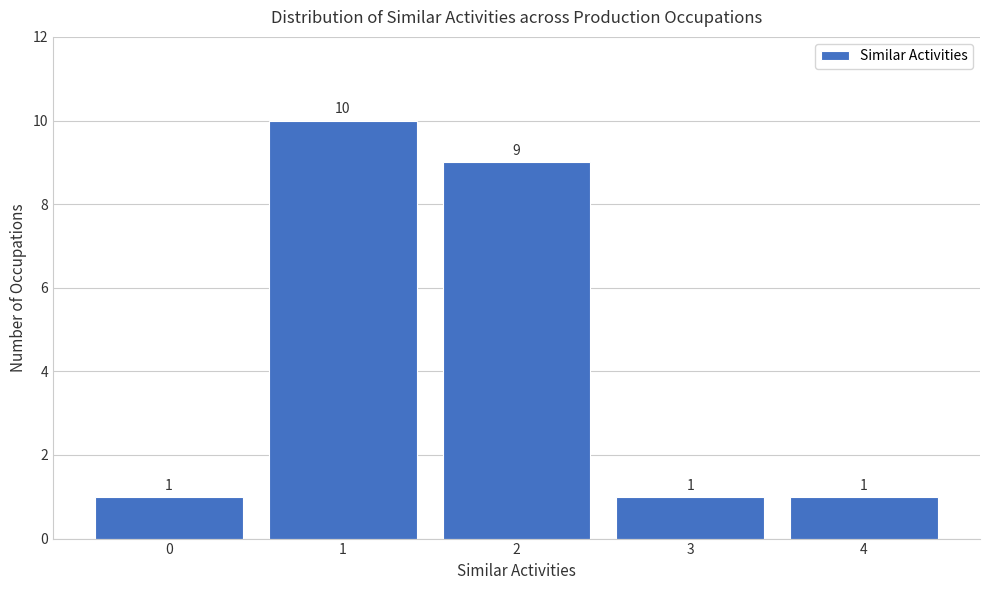

Reading left to right, extract all data points from this chart.

1	10	9	1	1